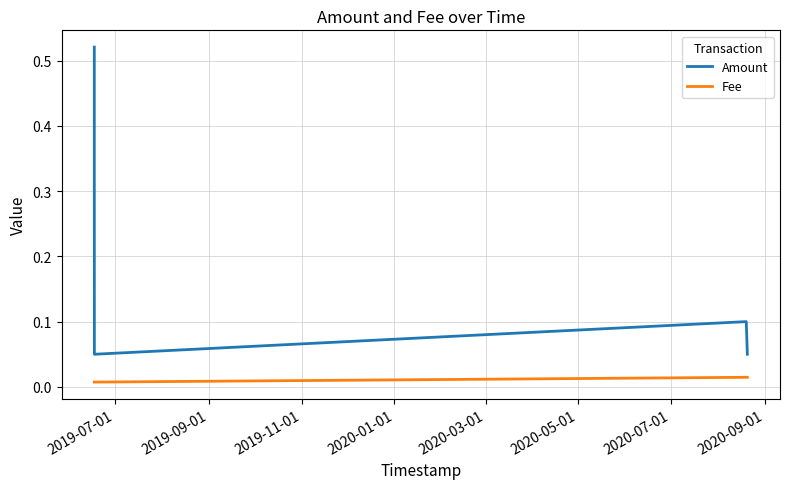

Rank the series by their maximum value, from lowest to highest.

Fee, Amount